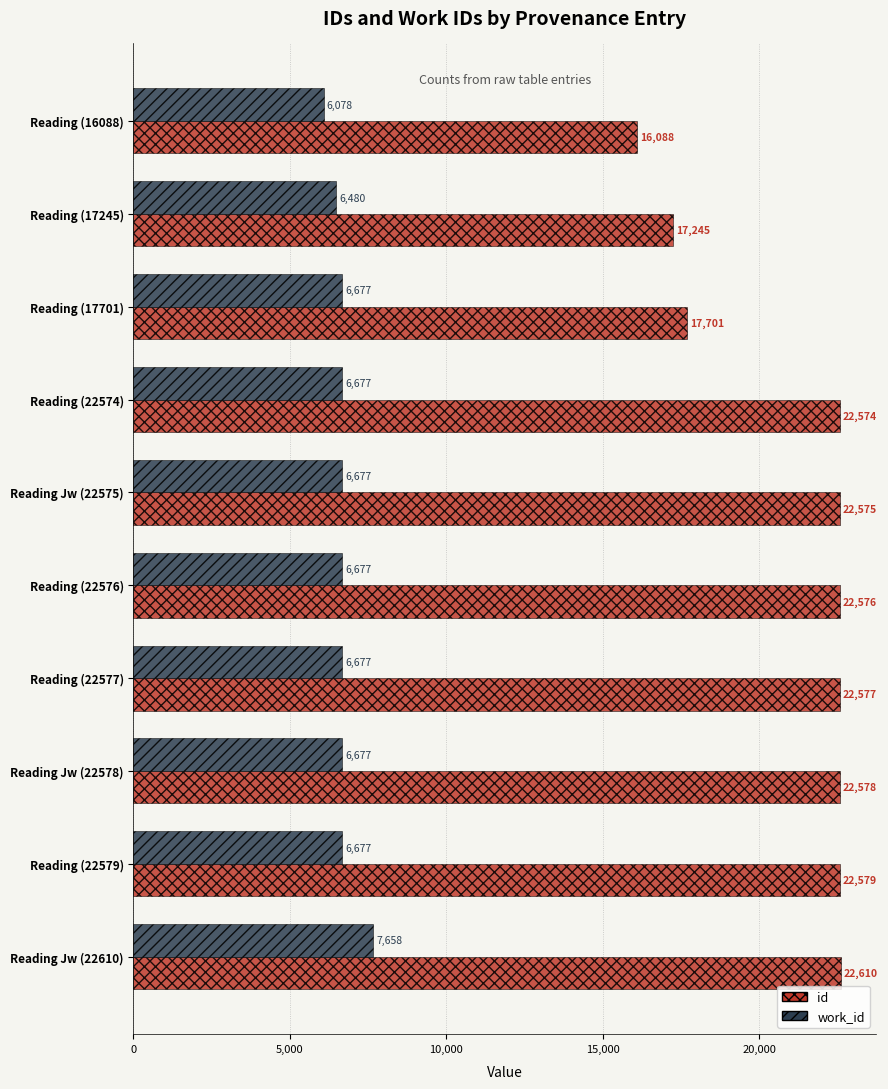

Is it true that id equals 17701 at Reading (17701)?

True